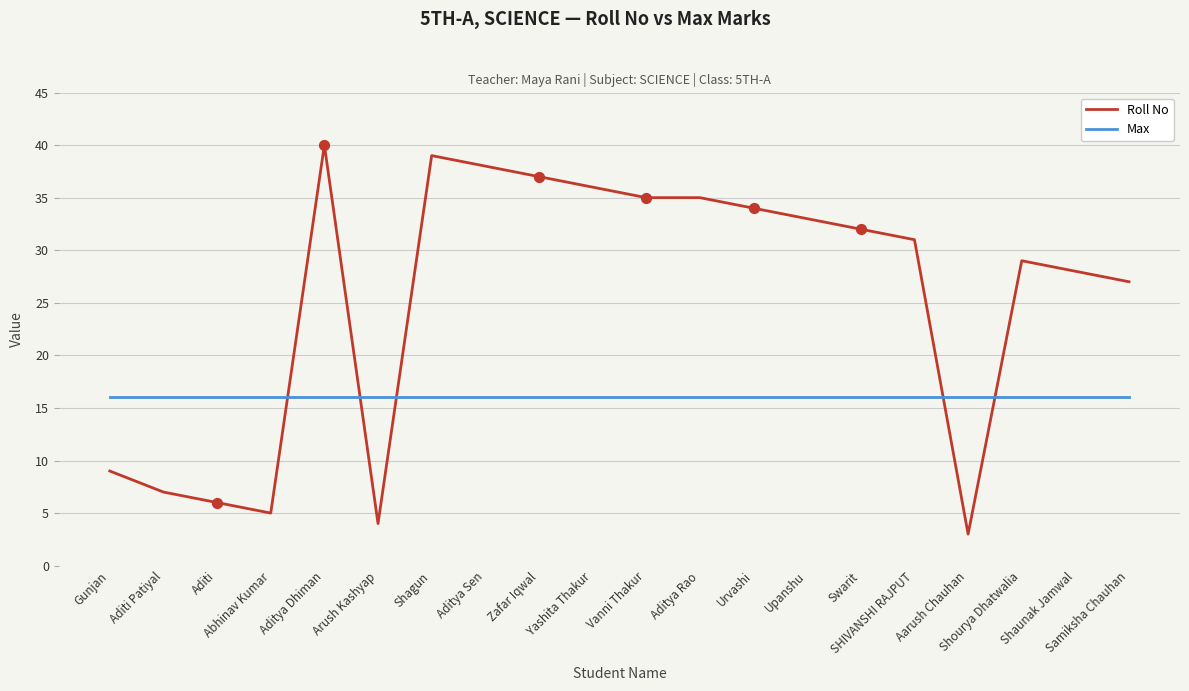

Which series has the largest range (max minus min)?

Roll No